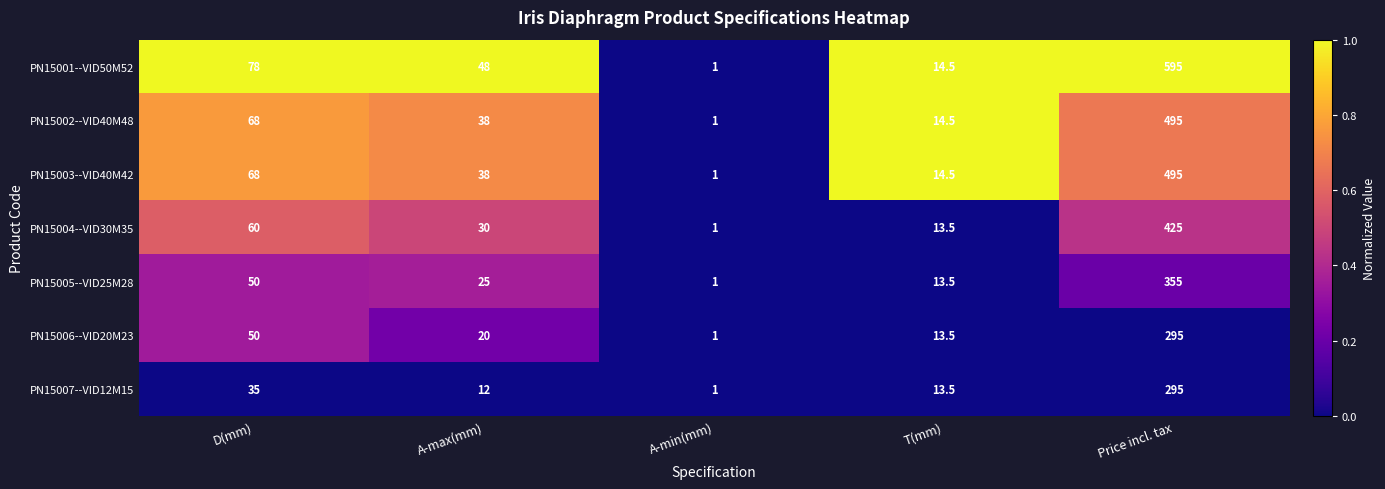

Which series has the largest total across all categories?

PN15001--VID50M52